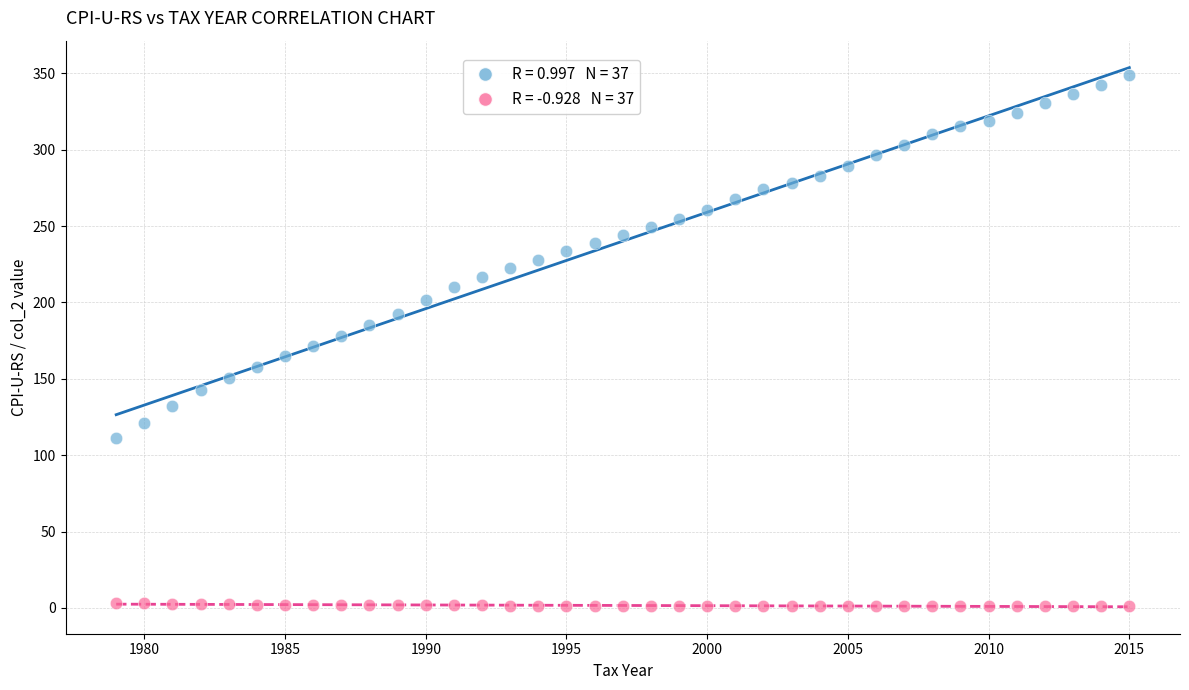

Across all data points, what is the range of X values (max minus min)?

36.0